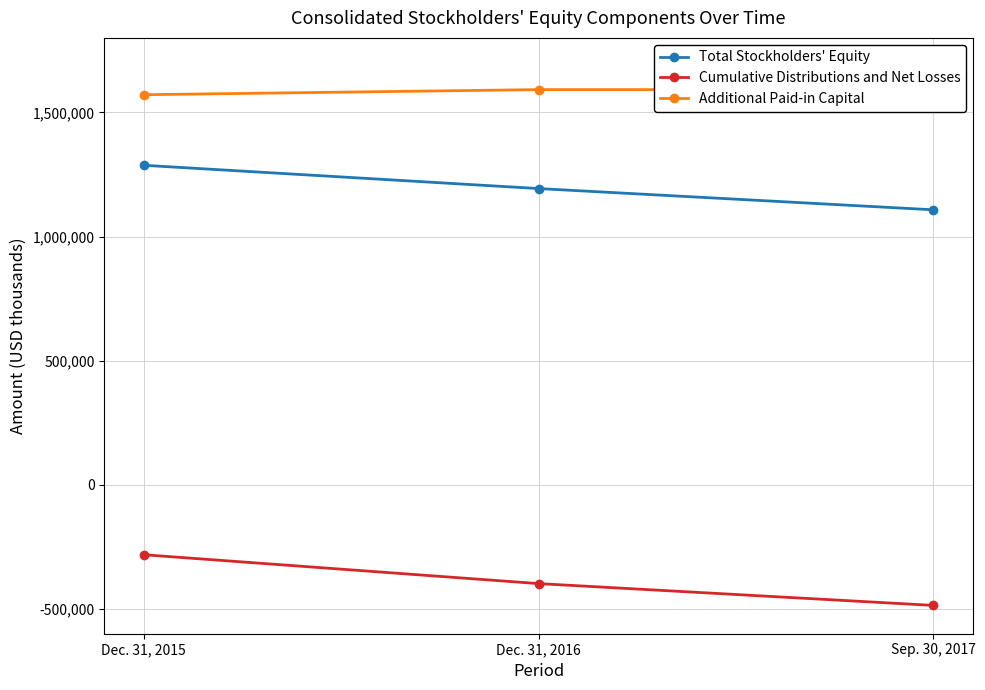

Where is Additional Paid-in Capital nearest to the value 1581383?

Dec. 31, 2016